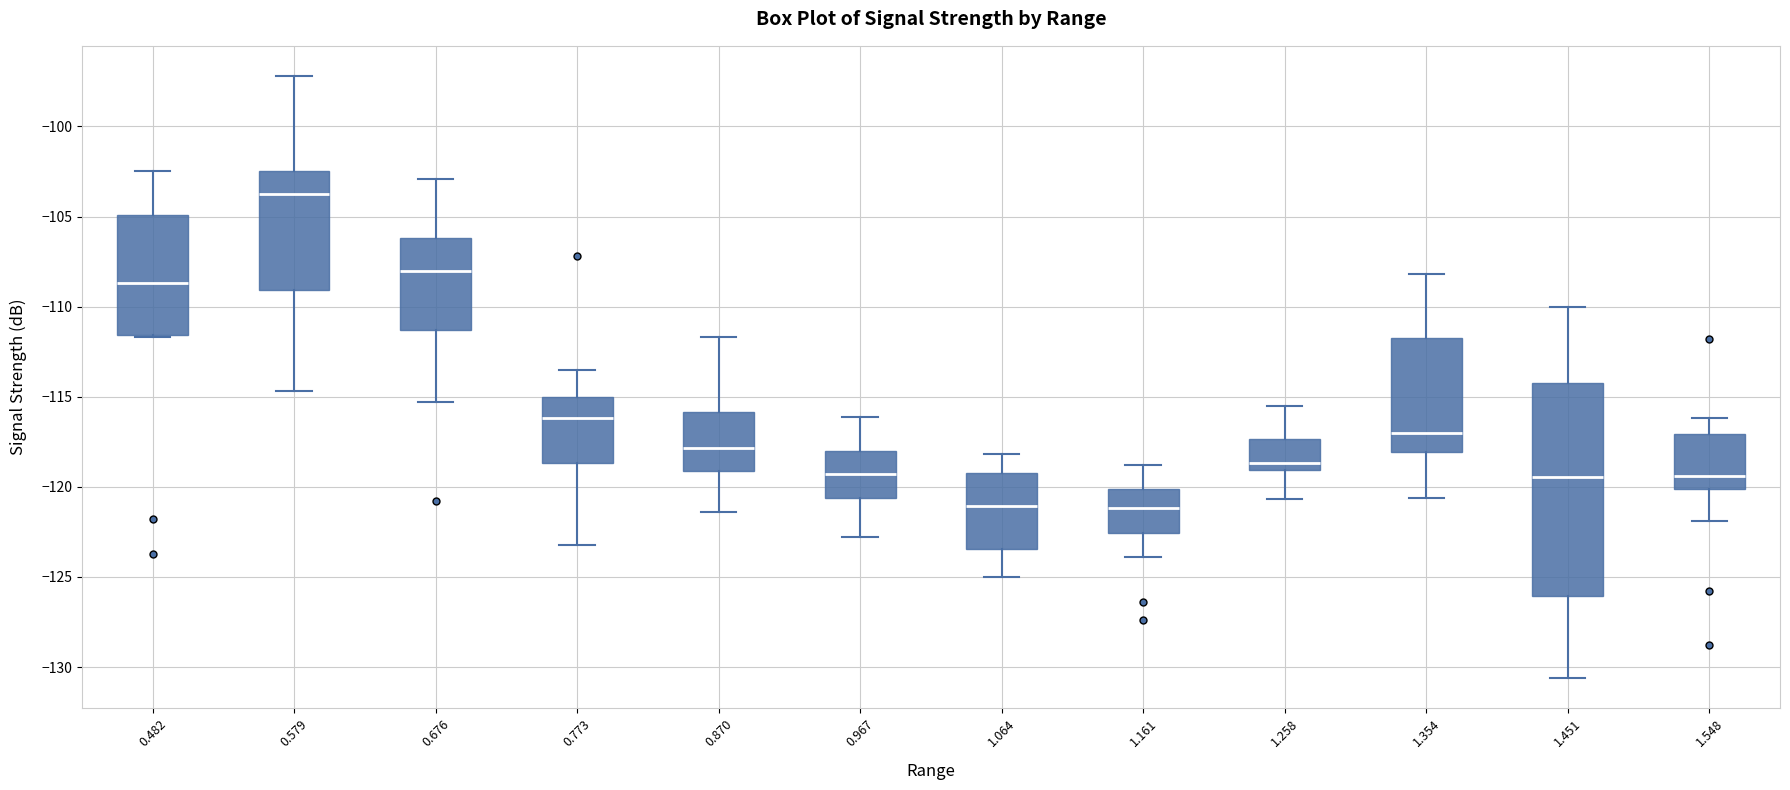

Which box is the tallest, from its lower edge to its upper edge?

1.451